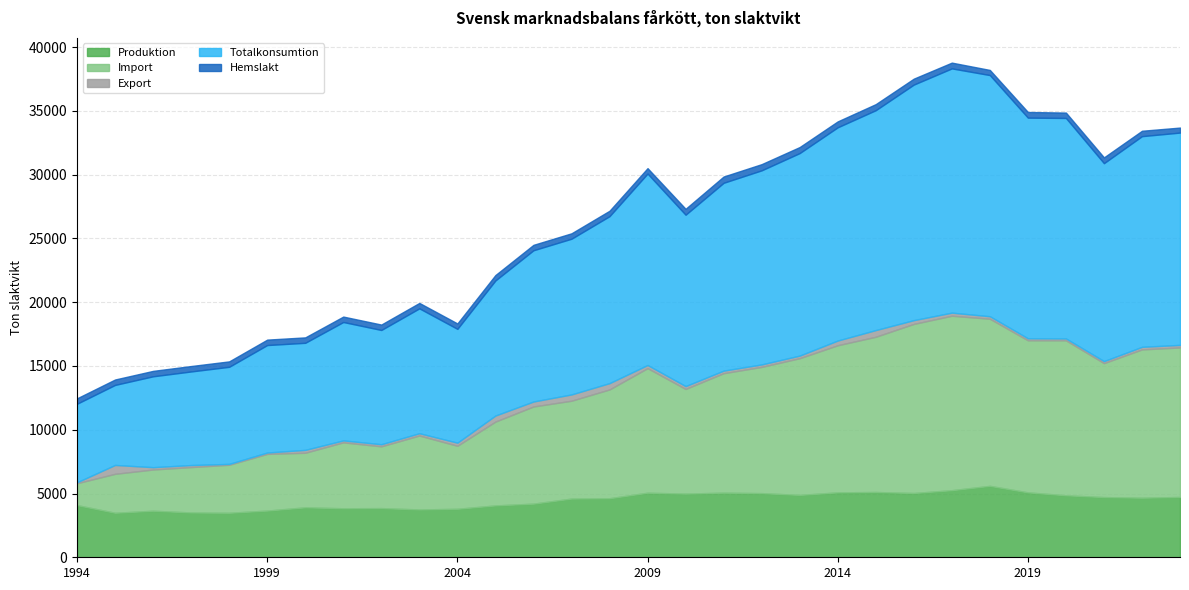

True or false: Totalkonsumtion and Hemslakt cross at least once.

False